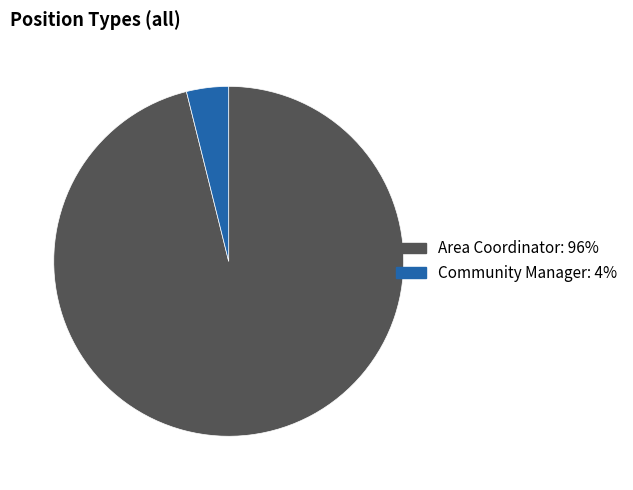

What is the largest slice in the pie chart?

Area Coordinator